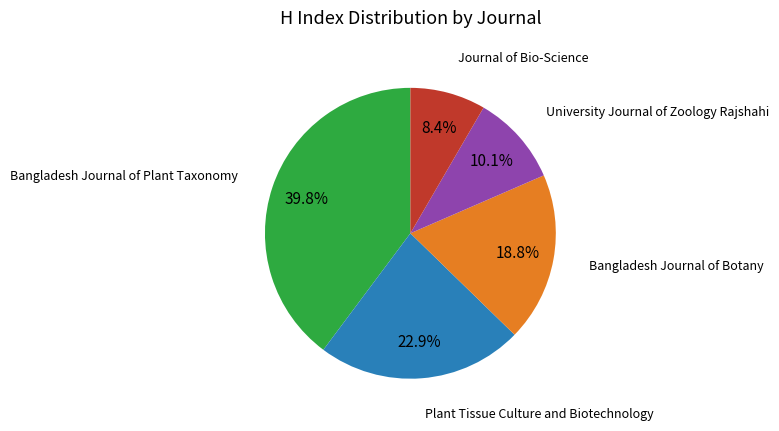

Count the number of slices in the pie.

5